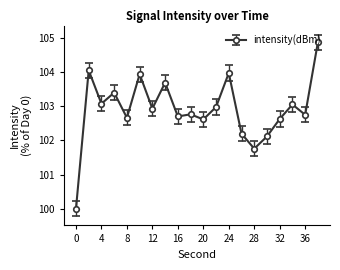

True or false: there are more than 2 points higher than both neighbors.

True